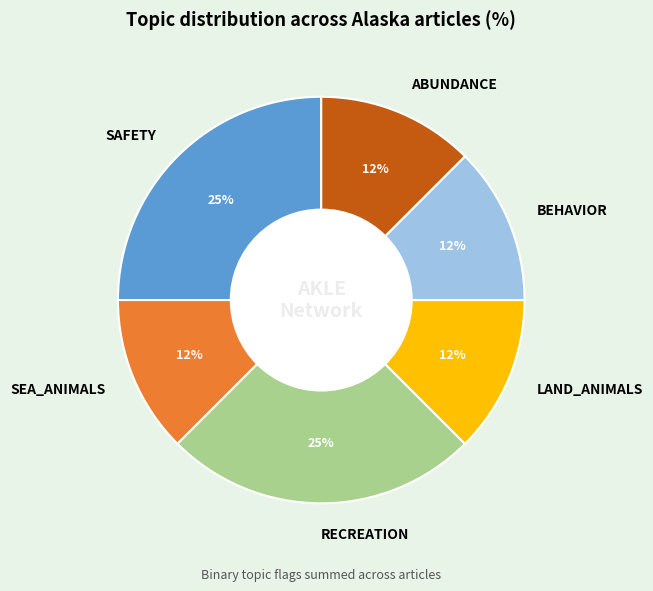

Do LAND_ANIMALS and BEHAVIOR together represent more than half of the pie?

No